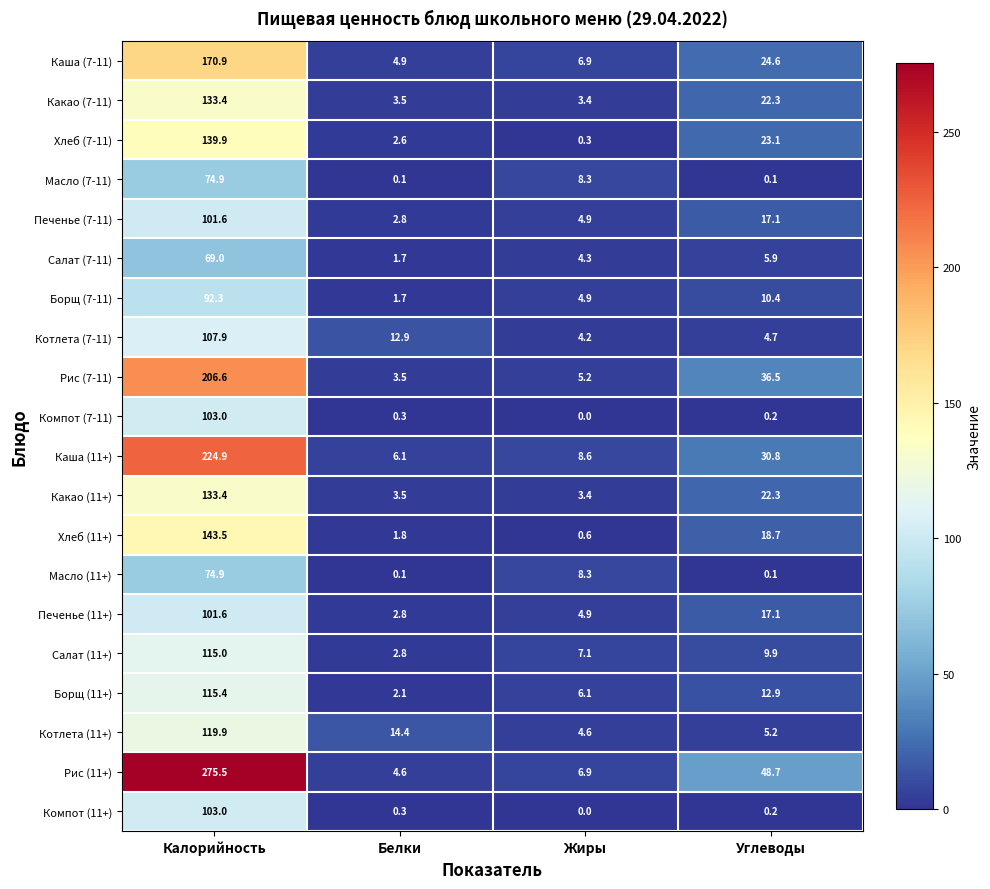

Which series changed the most between Калорийность and Углеводы?

Рис (11+)